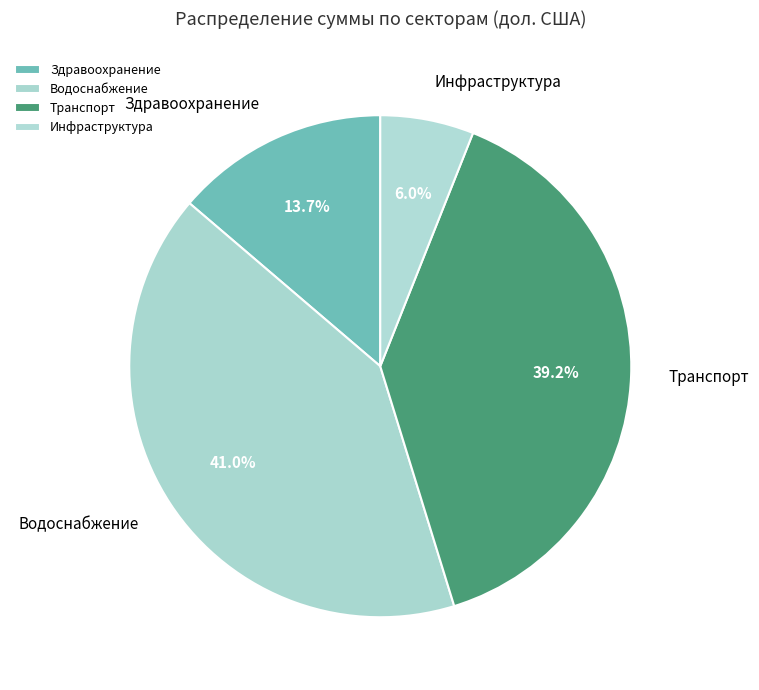

What is the total percentage of Транспорт and Инфраструктура?

45.2%